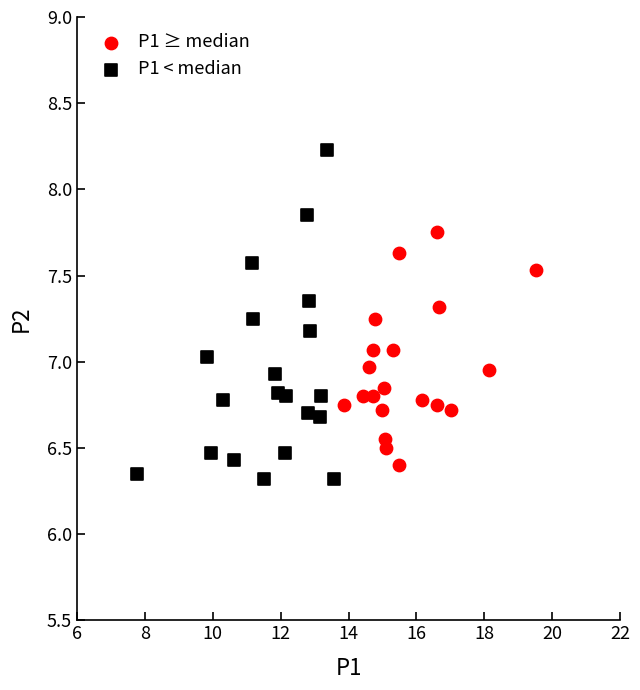

Which series has the widest spread of Y values?

P1 < median